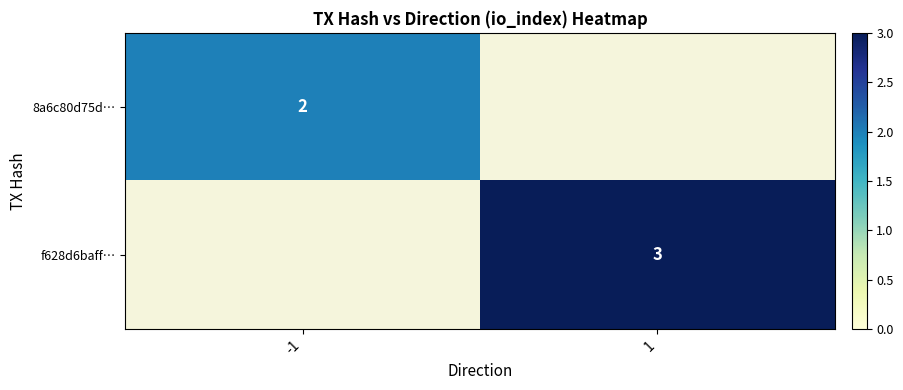

Is the value of f628d6baff… at 1 greater than the value of 8a6c80d75d… at -1?

Yes